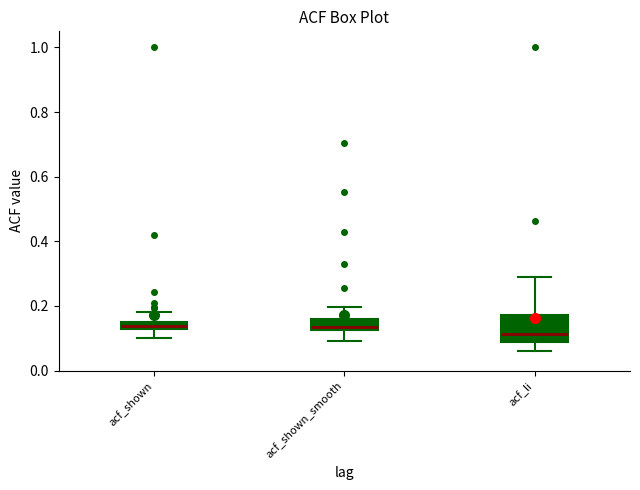

Which box is the tallest, from its lower edge to its upper edge?

acf_li